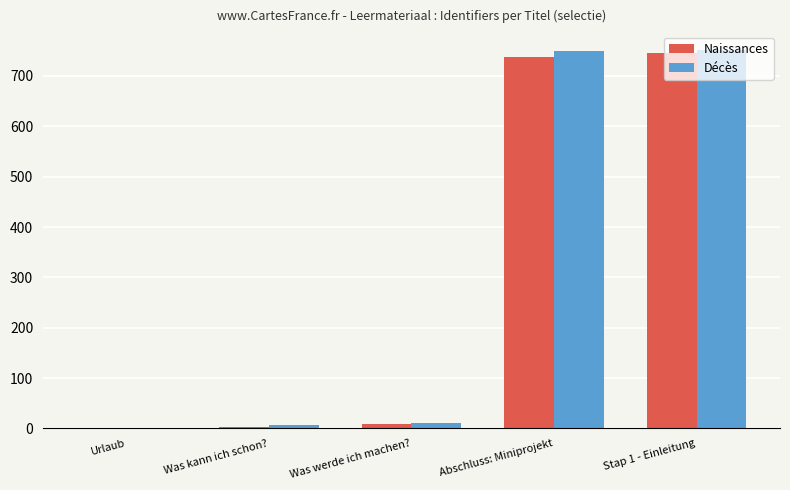

What is the total value across all series at Abschluss: Miniprojekt?

1486